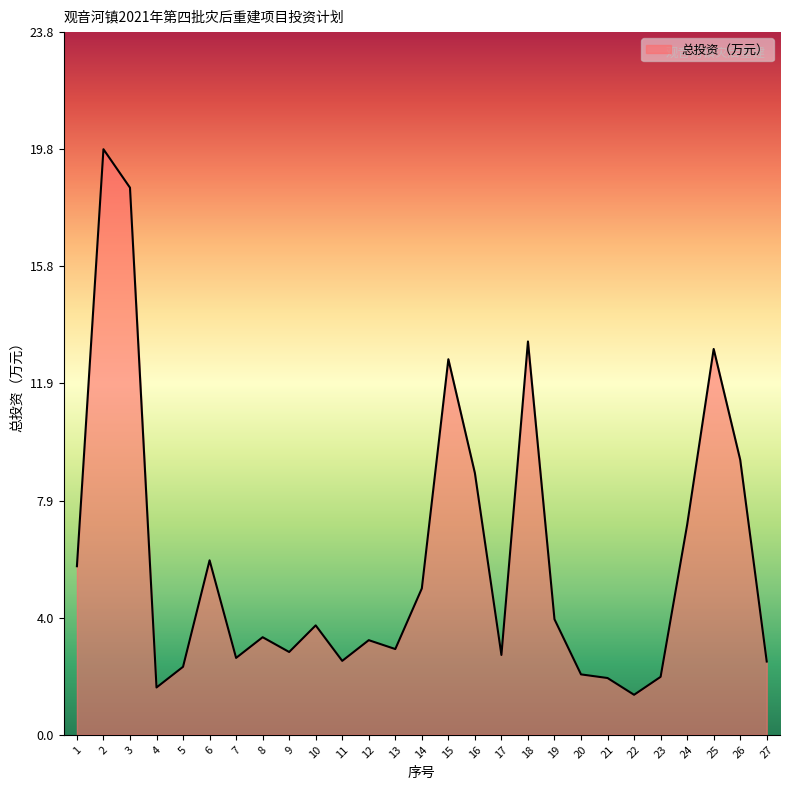

What is the ratio of the value at 3 to the value at 18?

1.4